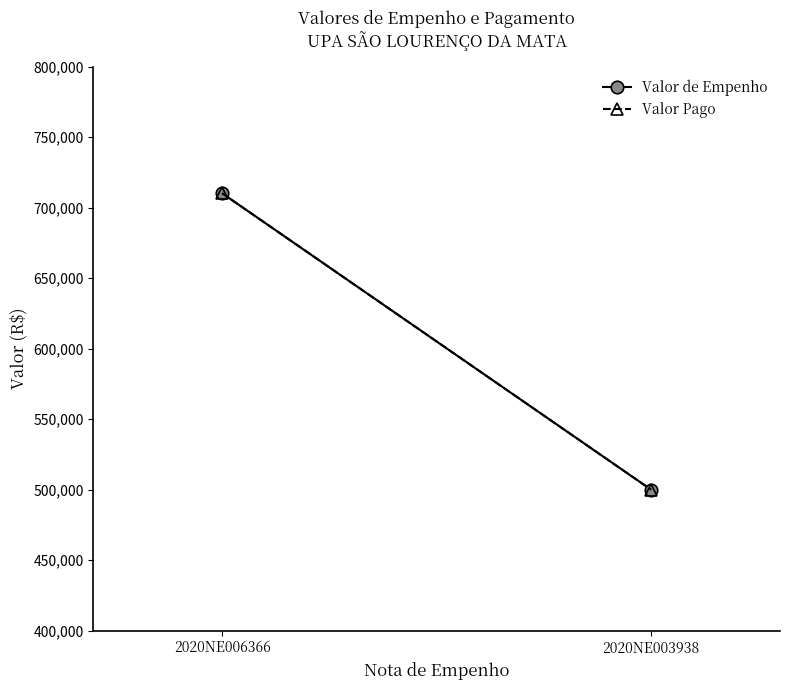

At which category does the chart reach its minimum across all series?

2020NE003938